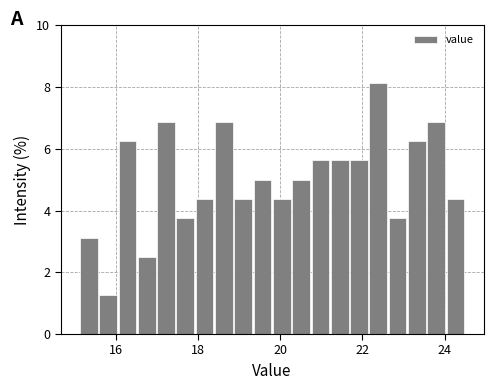

Read against the x-axis, roughly where is the centre of the tallest bar?

22.4